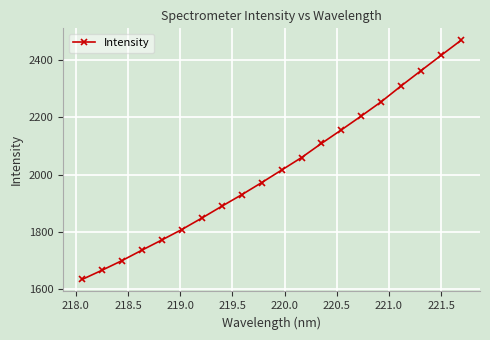

What is the minimum value shown in the chart?

1634.6